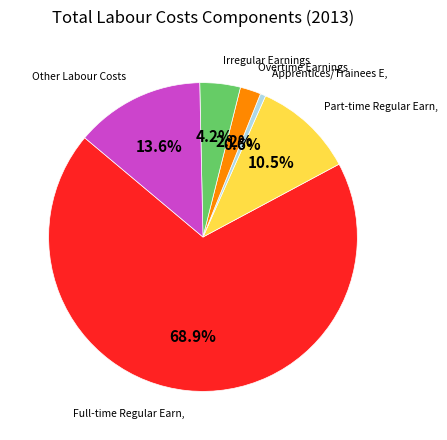

To the nearest percent, what is the difference between the largest and smallest slice percentages?

68%